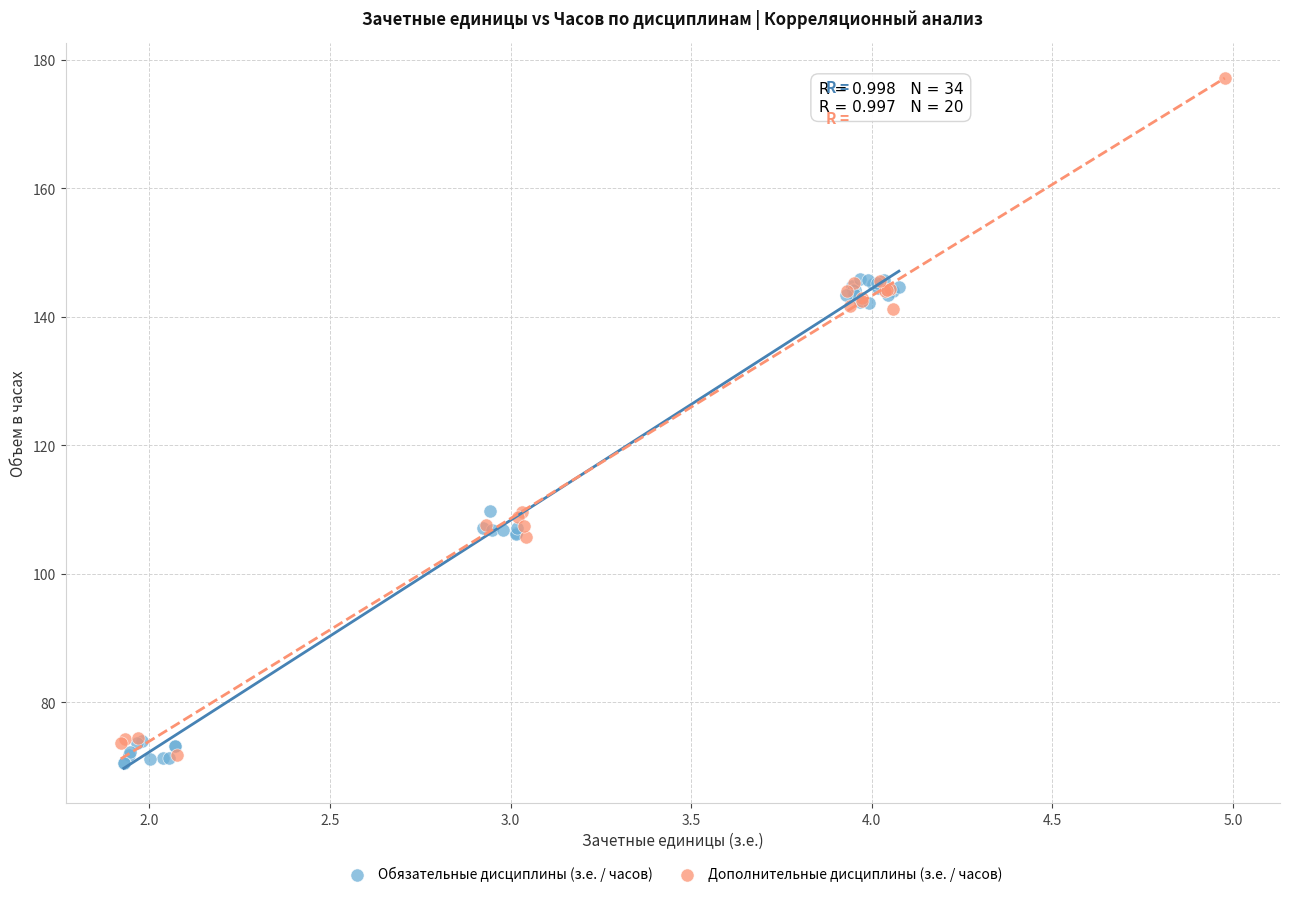

Which series reaches the maximum Y coordinate?

Дополнительные дисциплины (з.е. / часов)